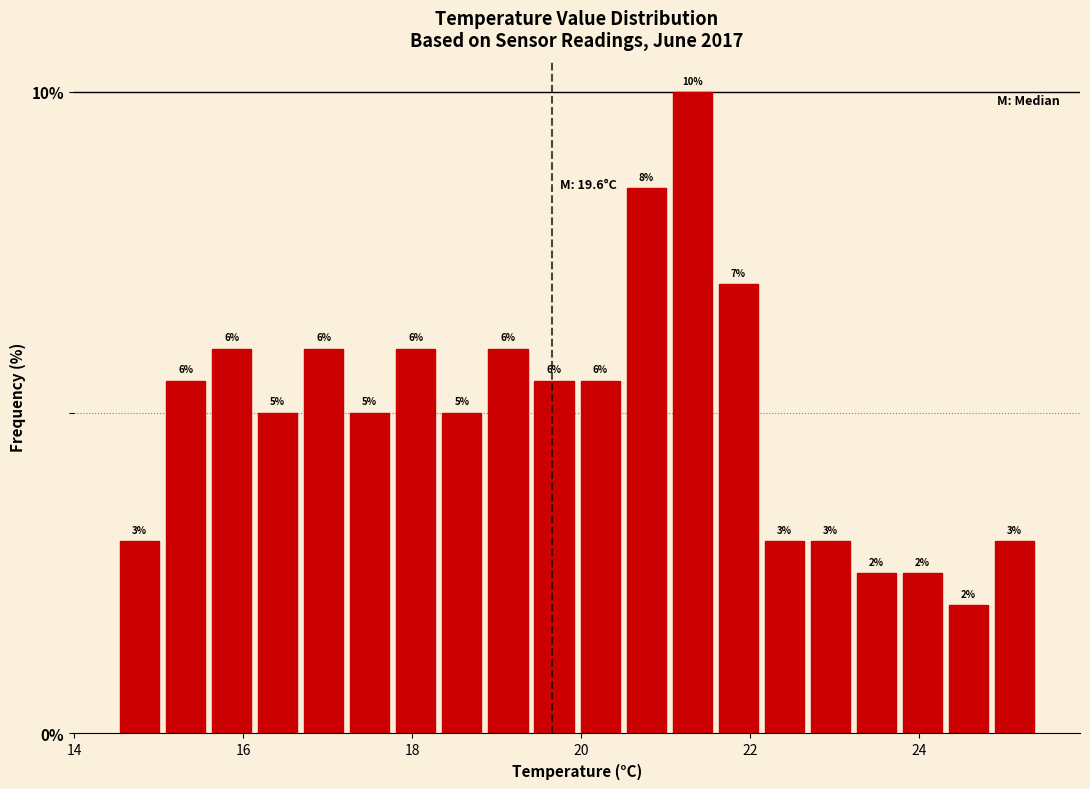

Read against the x-axis, roughly where is the centre of the tallest bar?

21.4